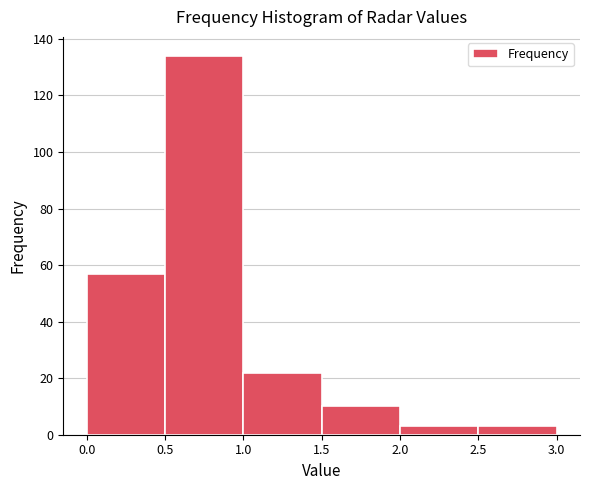

Reading left to right, transcribe this chart: for each bar, give the range it covers on the x-axis and its height. The values are not printed on the chart, so give them approximately, as read against the axis.

0.0 to 0.5: 58
0.5 to 1.0: 134
1.0 to 1.5: 22
1.5 to 2.0: 10
2.0 to 2.5: 4
2.5 to 3.0: 4